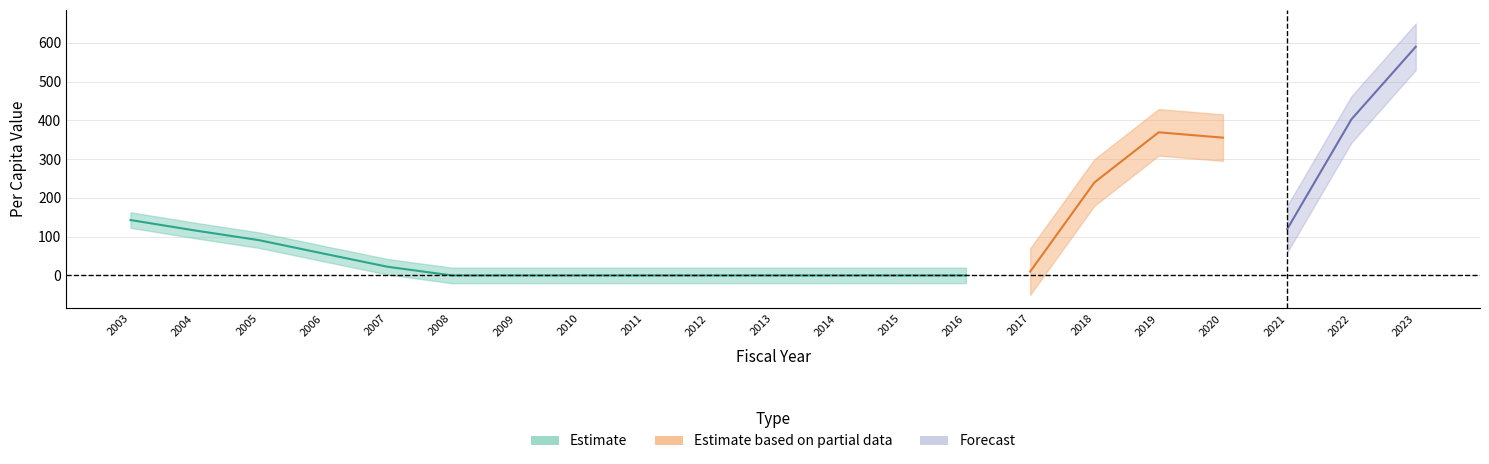

At which category is the sum across all series the highest?

2023